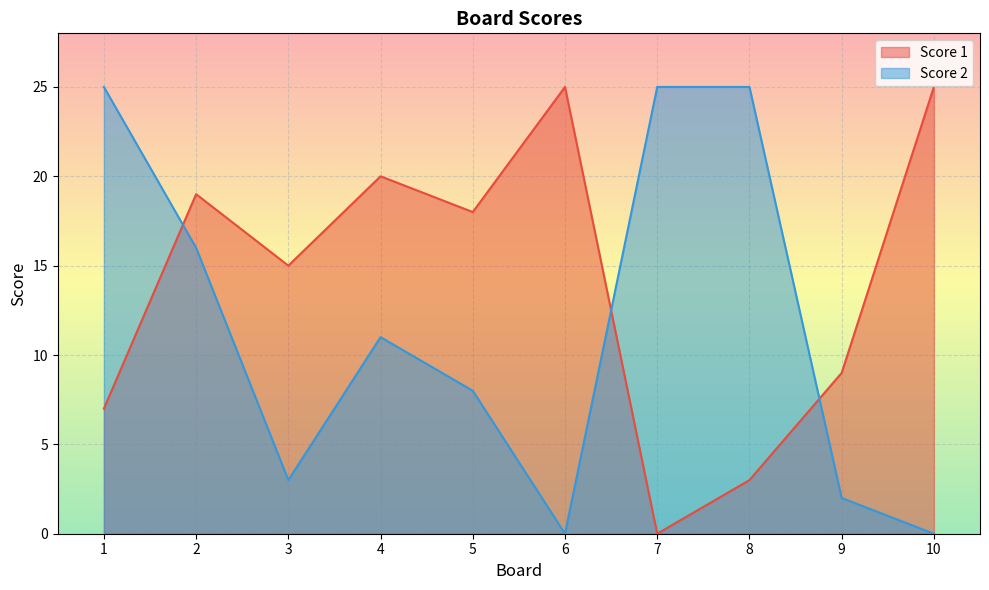

Where is the first local maximum for Score 1?

2